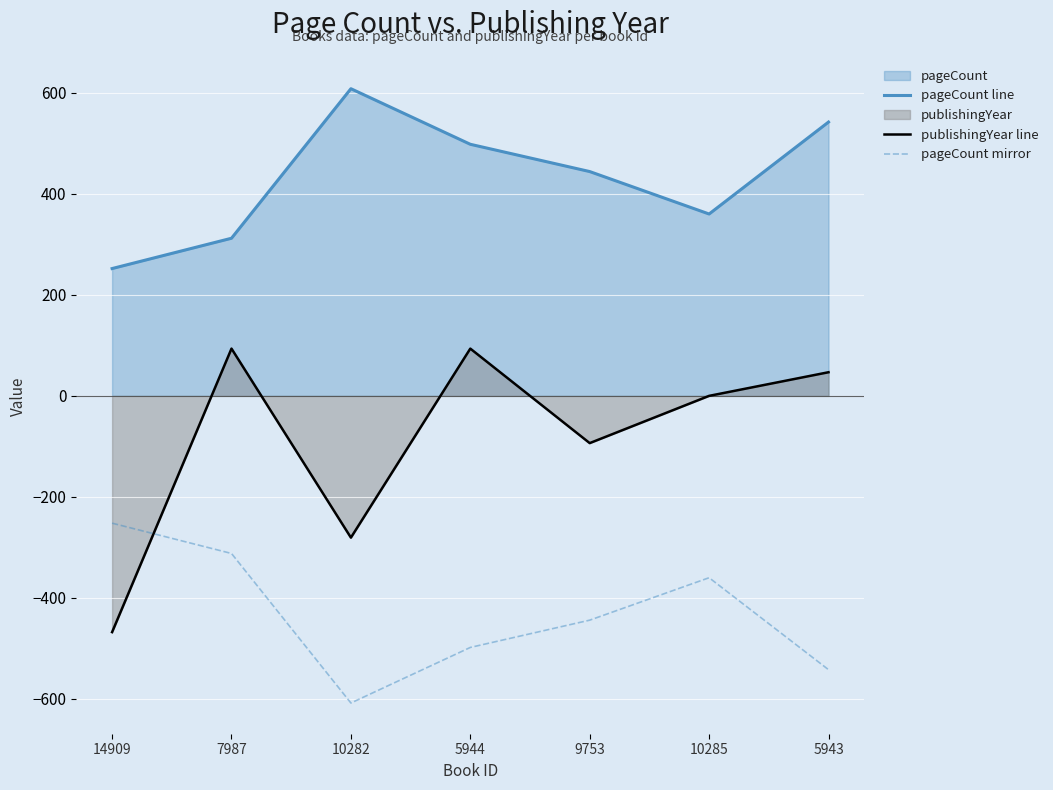

How many values in the pageCount line series are below 444?

3